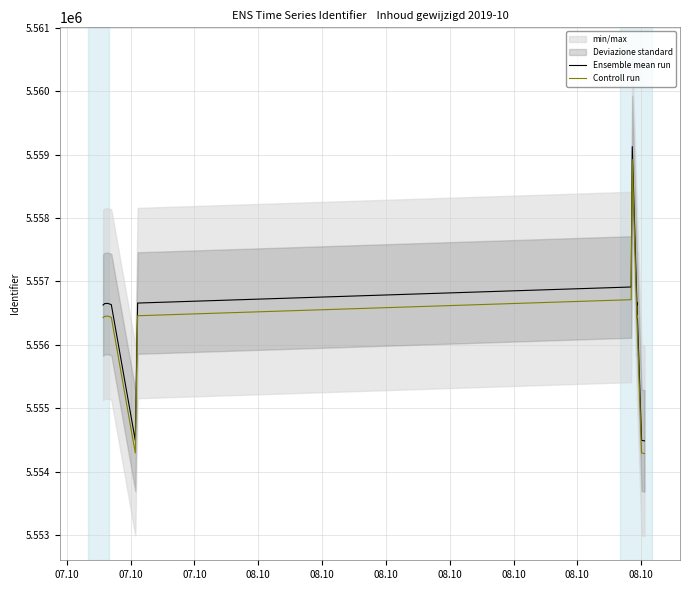

Is it true that Controll run equals 1349439 at 08.10?

False